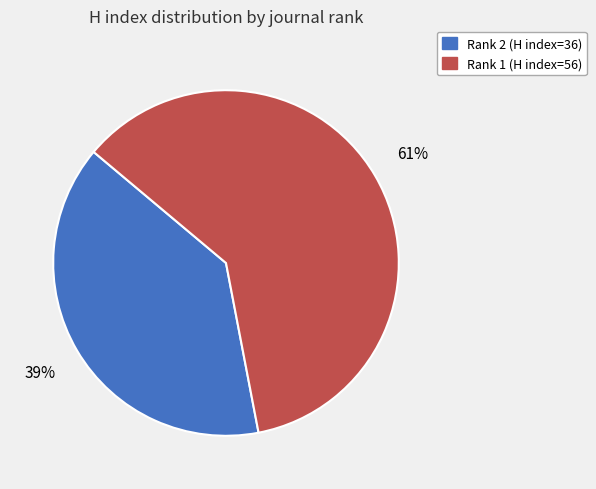

Is there any slice that represents more than half of the pie?

Yes